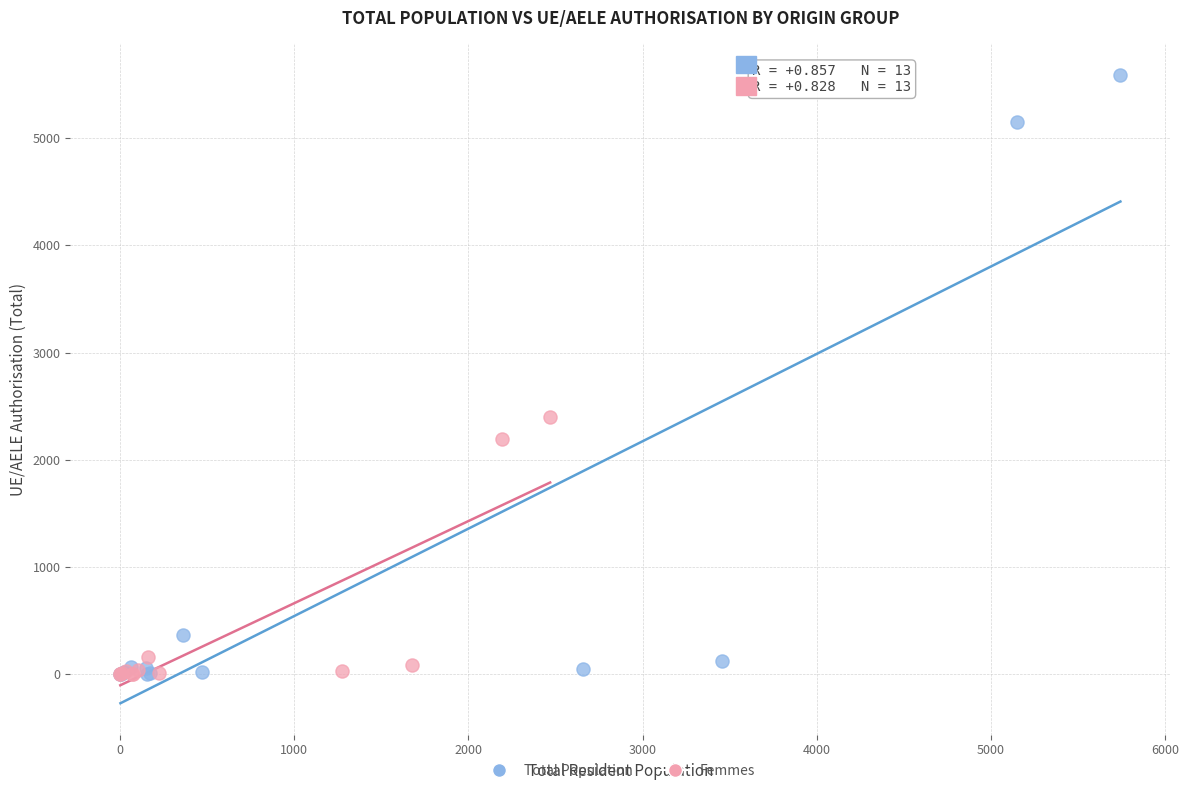

Which series has the widest spread of Y values?

Total Population